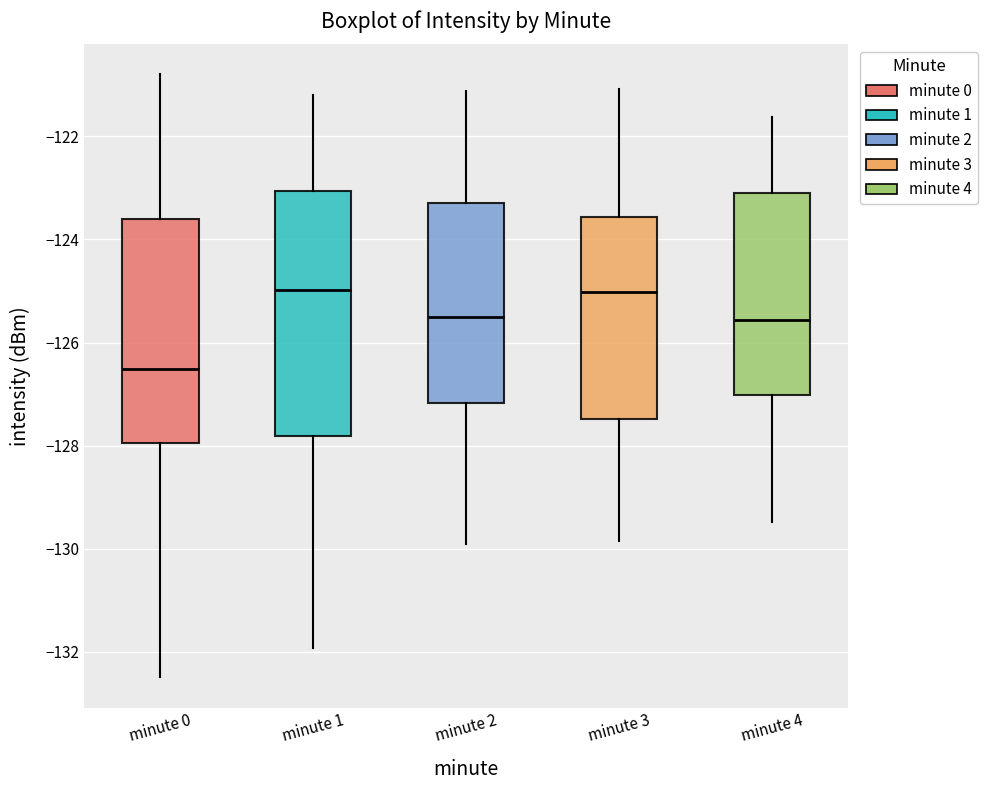

Reading left to right, read every box against the y-axis: the position of its median line, the range the box covers, and the ends of its whiskers. The values are not printed on the chart, so give them approximately, as read against the axis.

minute 0: median -126.6, box -128.0 to -123.6, whiskers -132.4 to -120.8
minute 1: median -125.0, box -127.8 to -123.0, whiskers -132.0 to -121.2
minute 2: median -125.6, box -127.2 to -123.2, whiskers -130.0 to -121.2
minute 3: median -125.0, box -127.4 to -123.6, whiskers -129.8 to -121.0
minute 4: median -125.6, box -127.0 to -123.0, whiskers -129.4 to -121.6